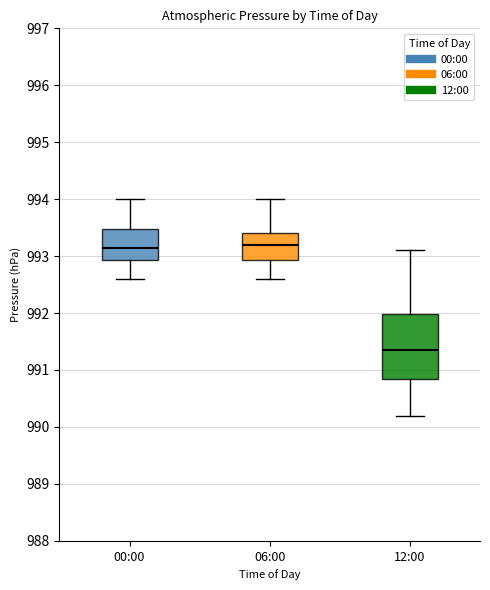

Where does the lower whisker of the box for 00:00 end on the y-axis? The values are not printed on the chart, so give them approximately, as read against the axis.

992.6